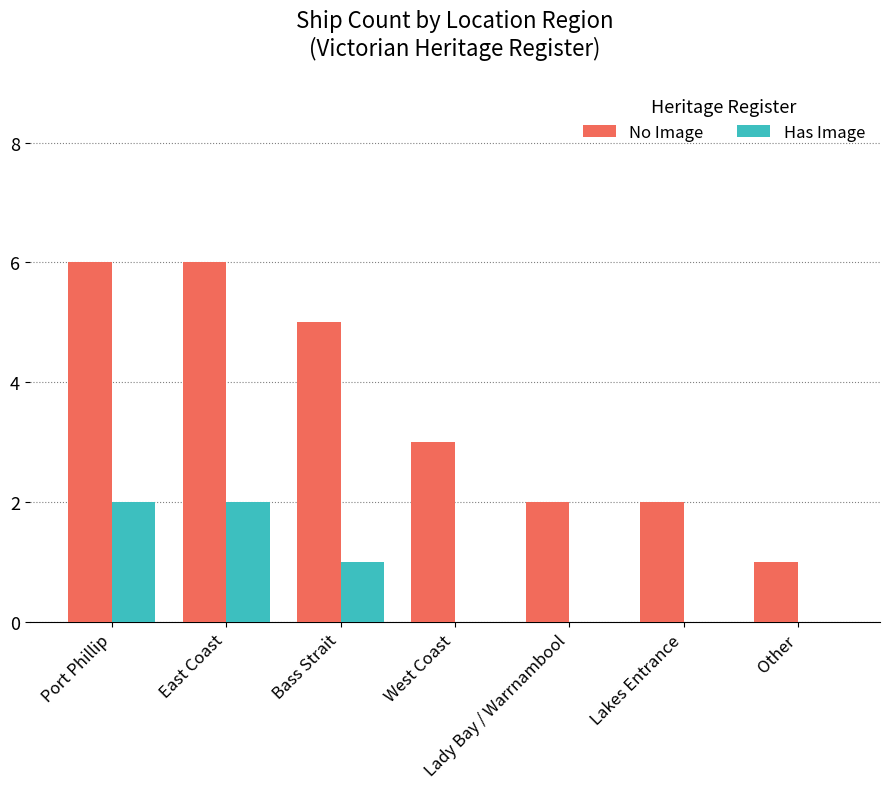

Which series has the largest range (max minus min)?

No Image